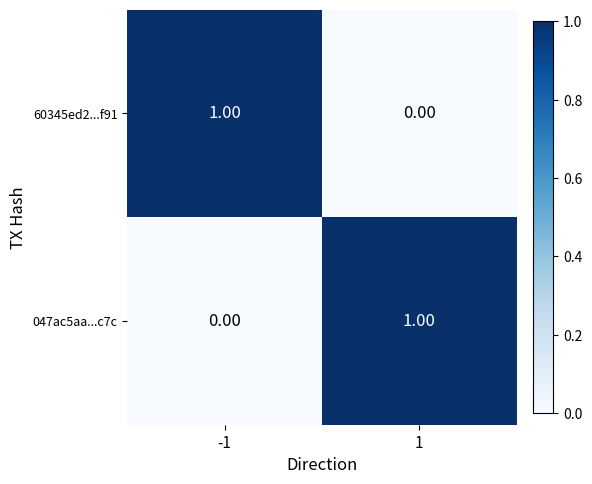

Is the value of 047ac5aa...c7c at 1 greater than the value of 60345ed2...f91 at 1?

Yes